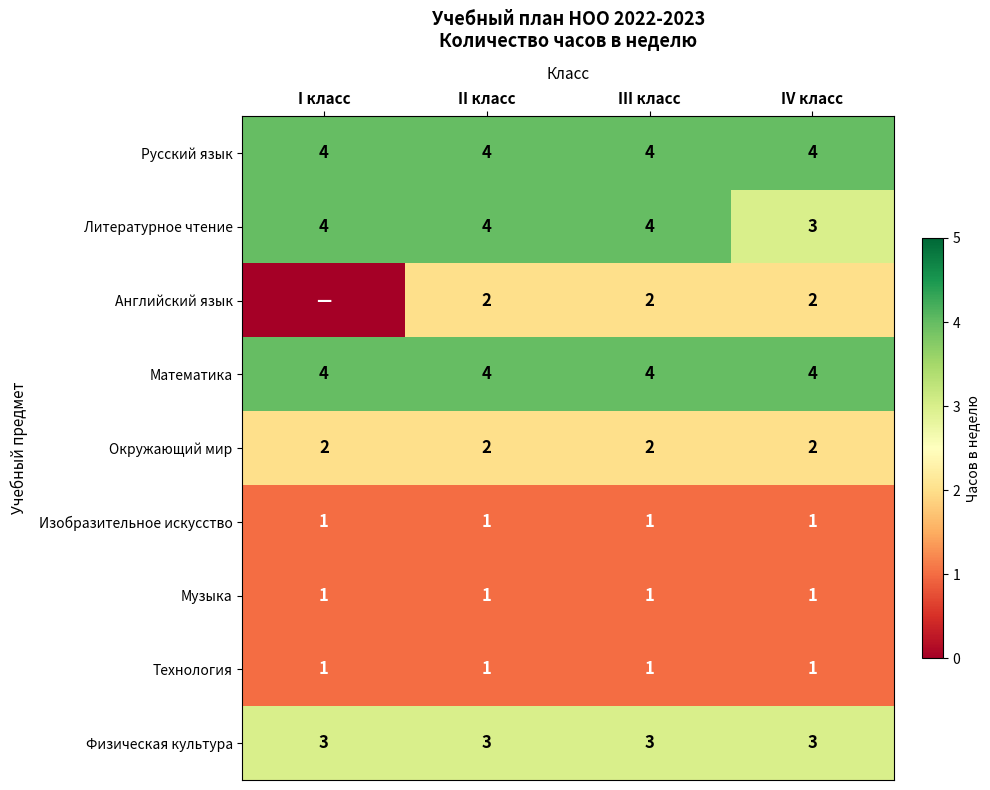

What is the difference between the highest and lowest values at IV класс?

3